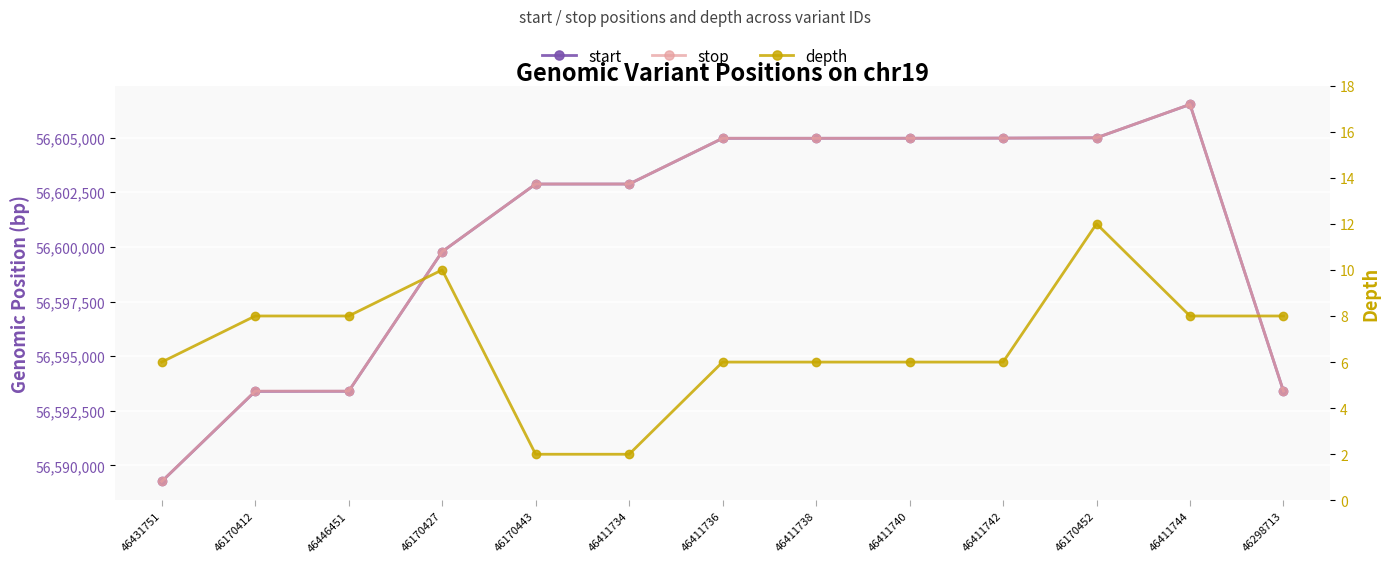

Which series has the largest range (max minus min)?

start